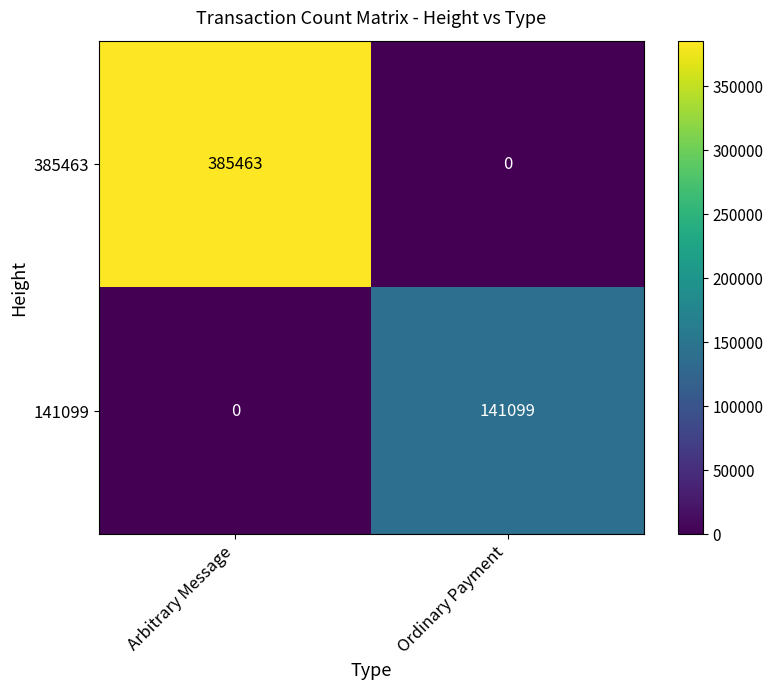

What is the sum of the 141099 values at Arbitrary Message and Ordinary Payment?

141099